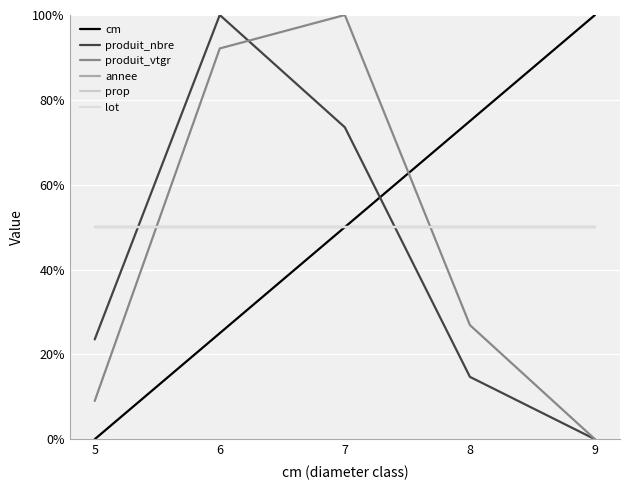

Reading right to left, what are all the values shown in this chart?

cm: 9=100.0	8=75.0	7=50.0	6=25.0	5=0.0
produit_nbre: 9=0.0	8=14.7	7=73.5	6=100.0	5=23.5
produit_vtgr: 9=0.0	8=26.9	7=100.0	6=92.1	5=9.0
annee: 9=50.0	8=50.0	7=50.0	6=50.0	5=50.0
prop: 9=50.0	8=50.0	7=50.0	6=50.0	5=50.0
lot: 9=50.0	8=50.0	7=50.0	6=50.0	5=50.0